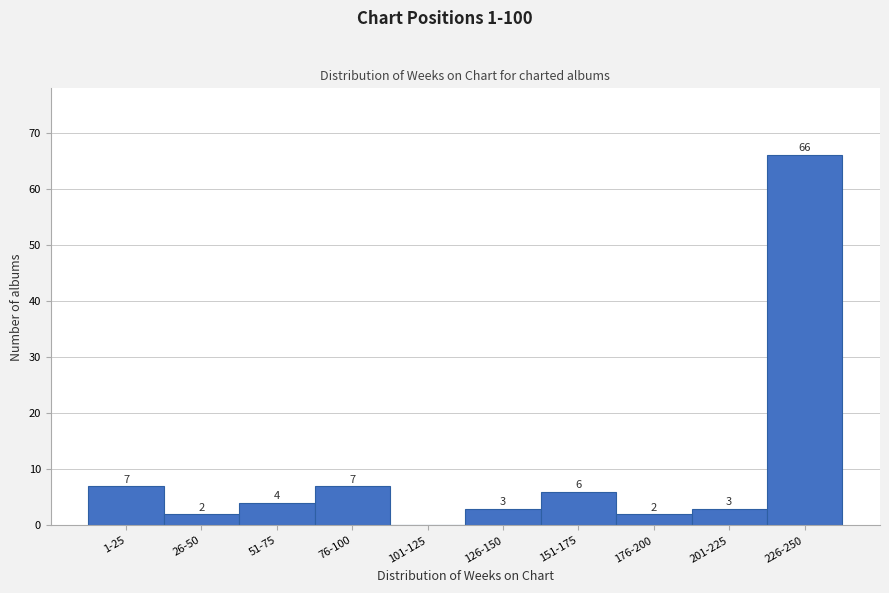

Reading right to left, what are all the values shown in this chart?

226-250=66	201-225=3	176-200=2	151-175=6	126-150=3	101-125=0	76-100=7	51-75=4	26-50=2	1-25=7